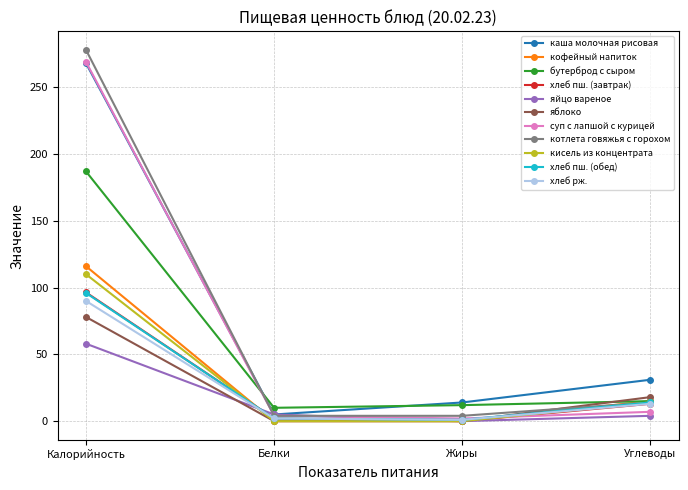

Is it true that каша молочная рисовая equals 451.4 at Калорийность?

False